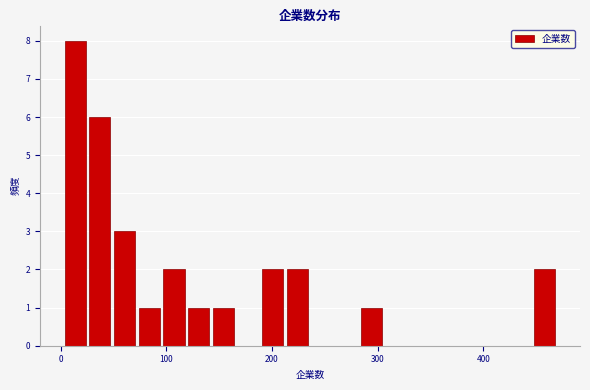

Around what value on the x-axis is the tallest bar? Give the approximate position of its centre, as read against the axis.

10